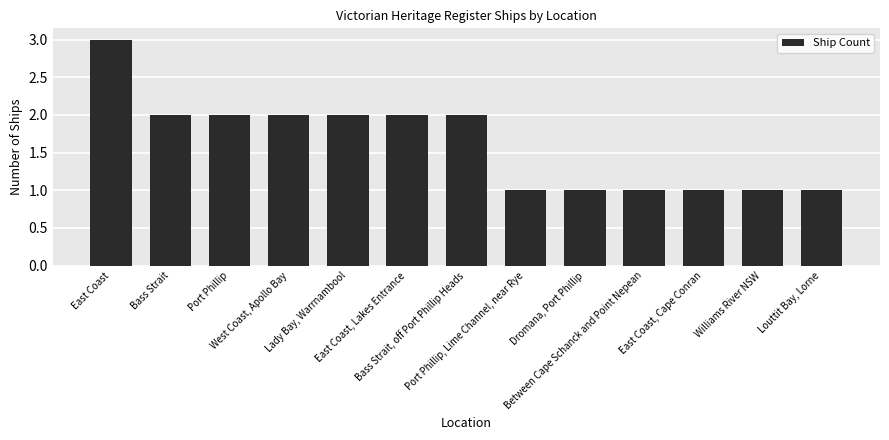

What is the sum of all values?

21